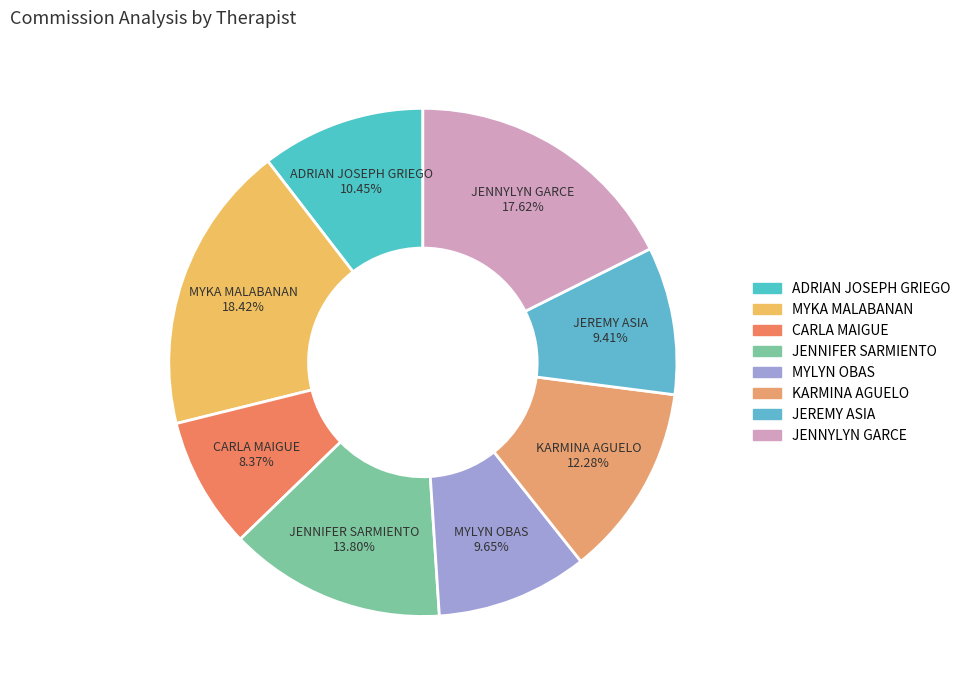

To the nearest percent, what percentage of the pie is MYKA MALABANAN?

18%